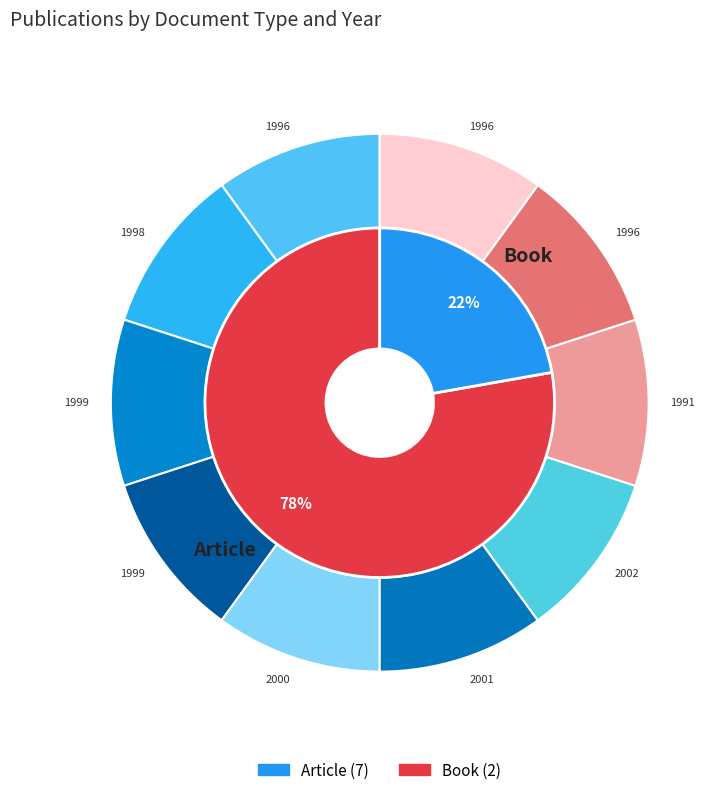

How many segments does this pie chart have?

8